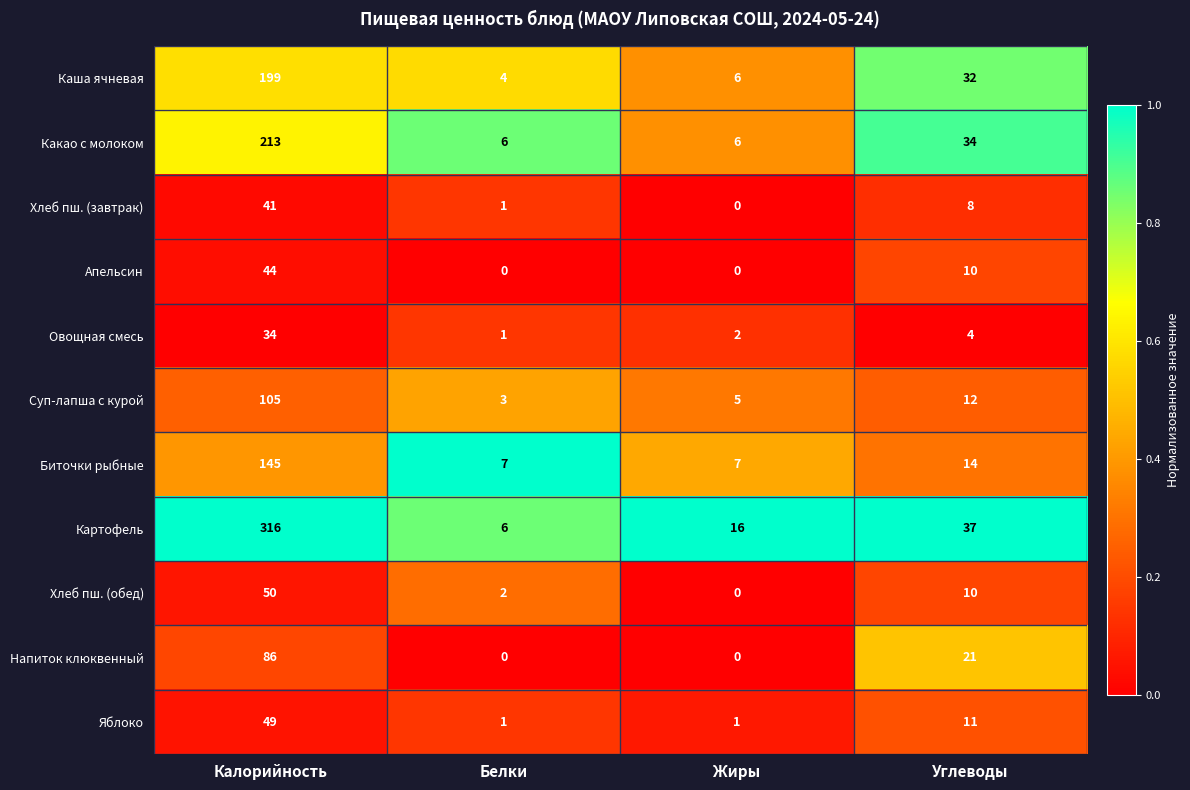

The value of Какао с молоком at Белки is 8. True or false?

False